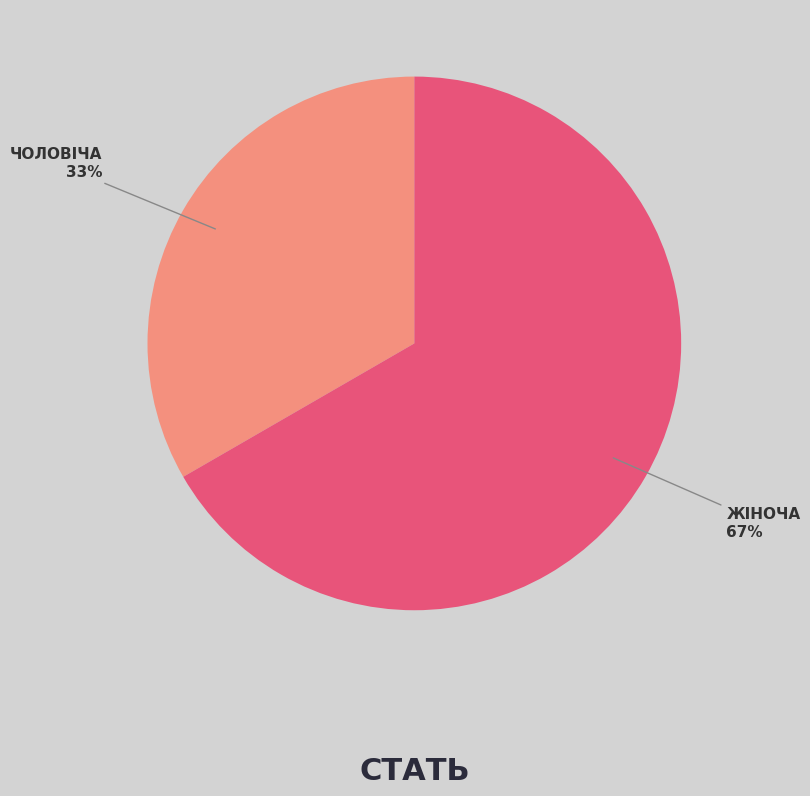

To the nearest percent, what is the average slice percentage?

50%